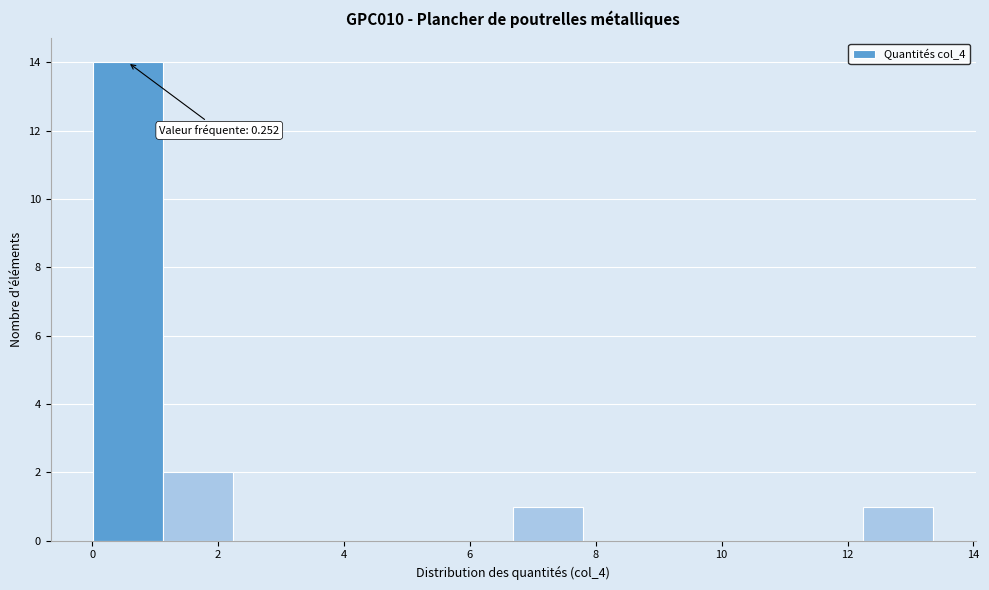

Which range on the x-axis has the tallest bar?

0.0 to 1.2